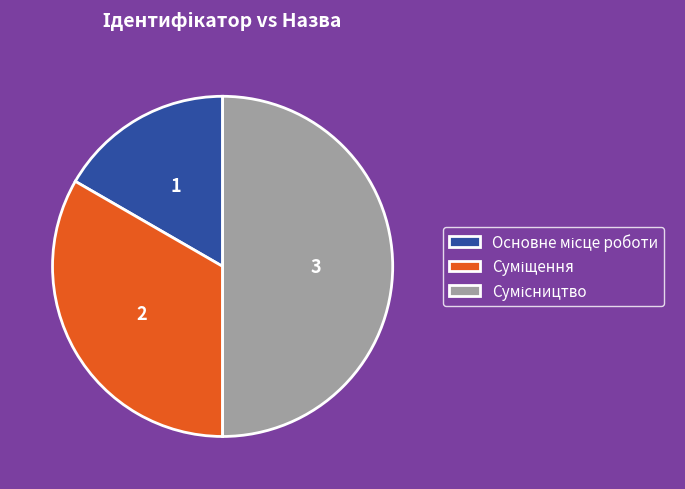

Rank the categories by value from highest to lowest.

Сумісництво, Суміщення, Основне місце роботи